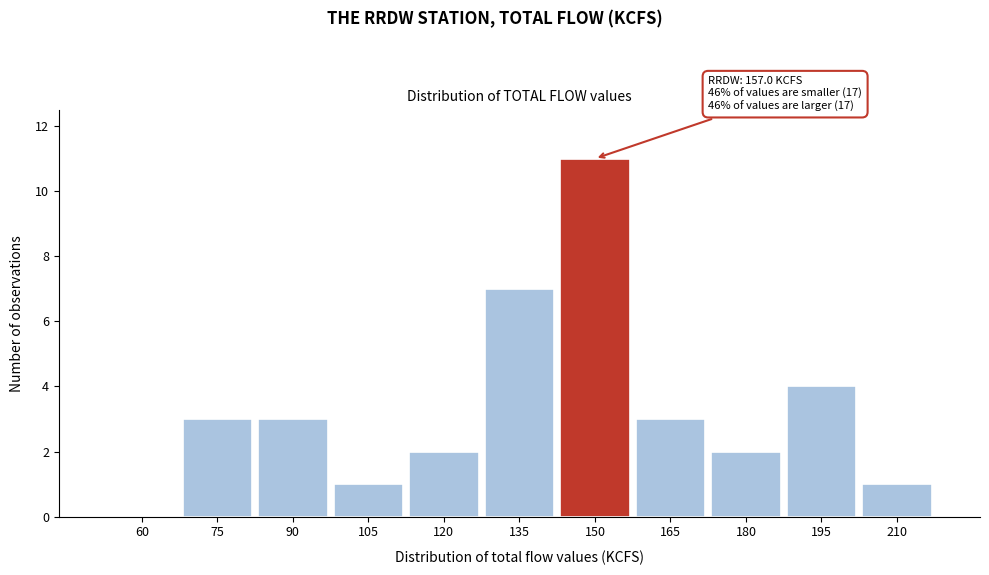

Reading left to right, extract all data points from this chart.

60=0	75=3	90=3	105=1	120=2	135=7	150=11	165=3	180=2	195=4	210=1